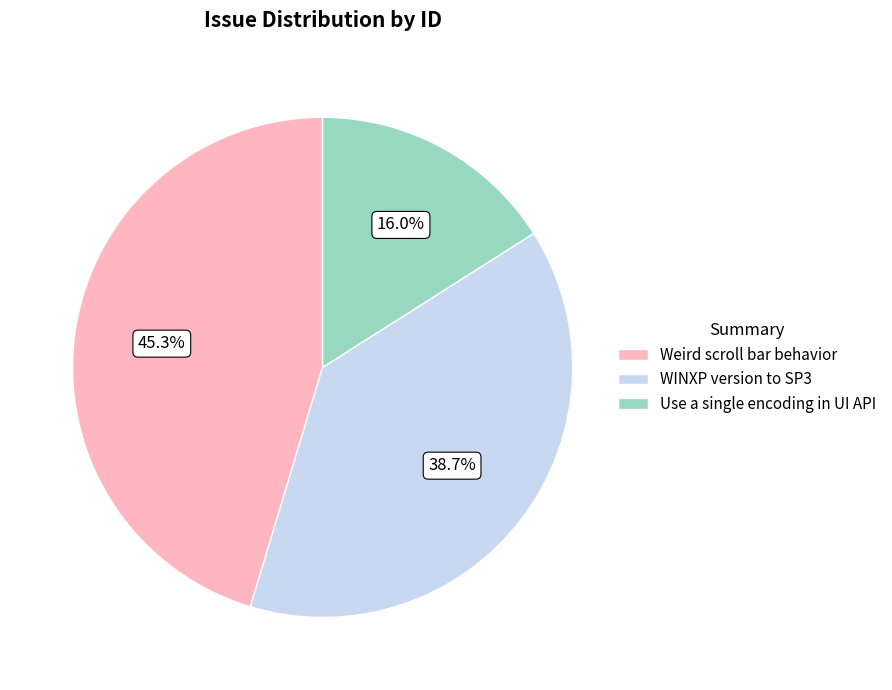

To the nearest percent, what is the difference between the Weird scroll bar behavior and WINXP version to SP3 slice percentages?

7%